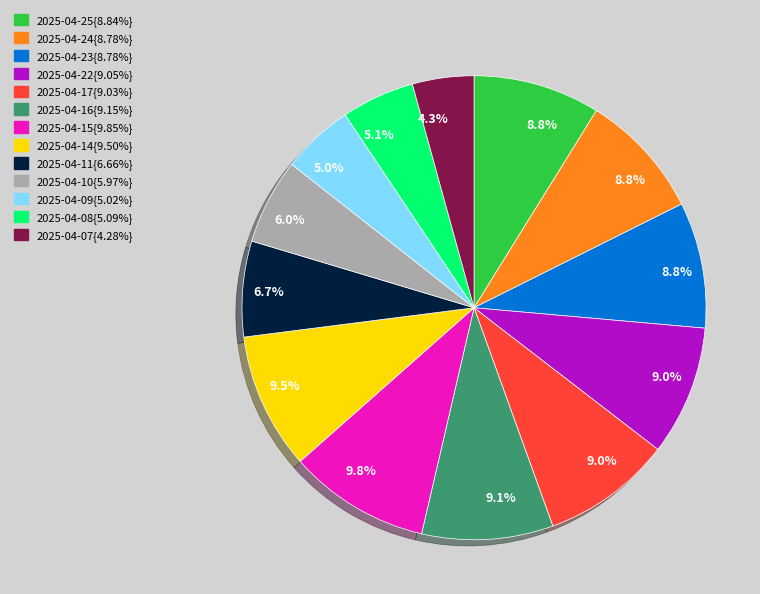

Is there a majority slice in this chart?

No